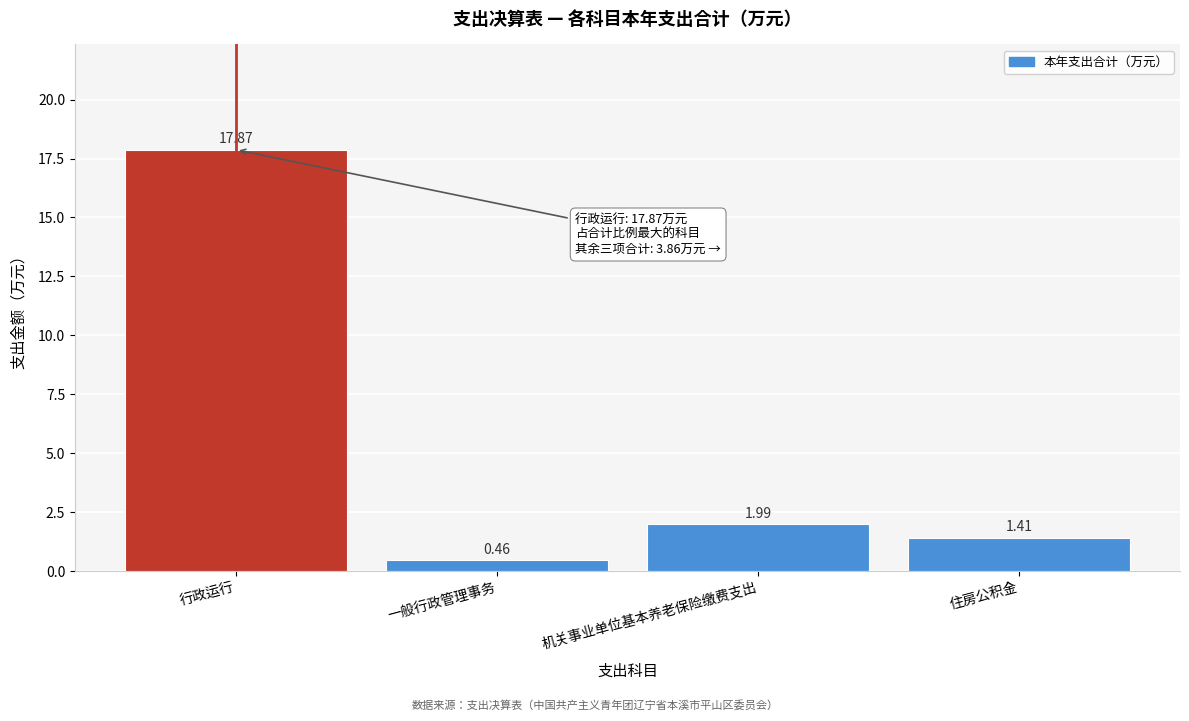

List the labels in order of value, smallest first.

一般行政管理事务, 住房公积金, 机关事业单位基本养老保险缴费支出, 行政运行